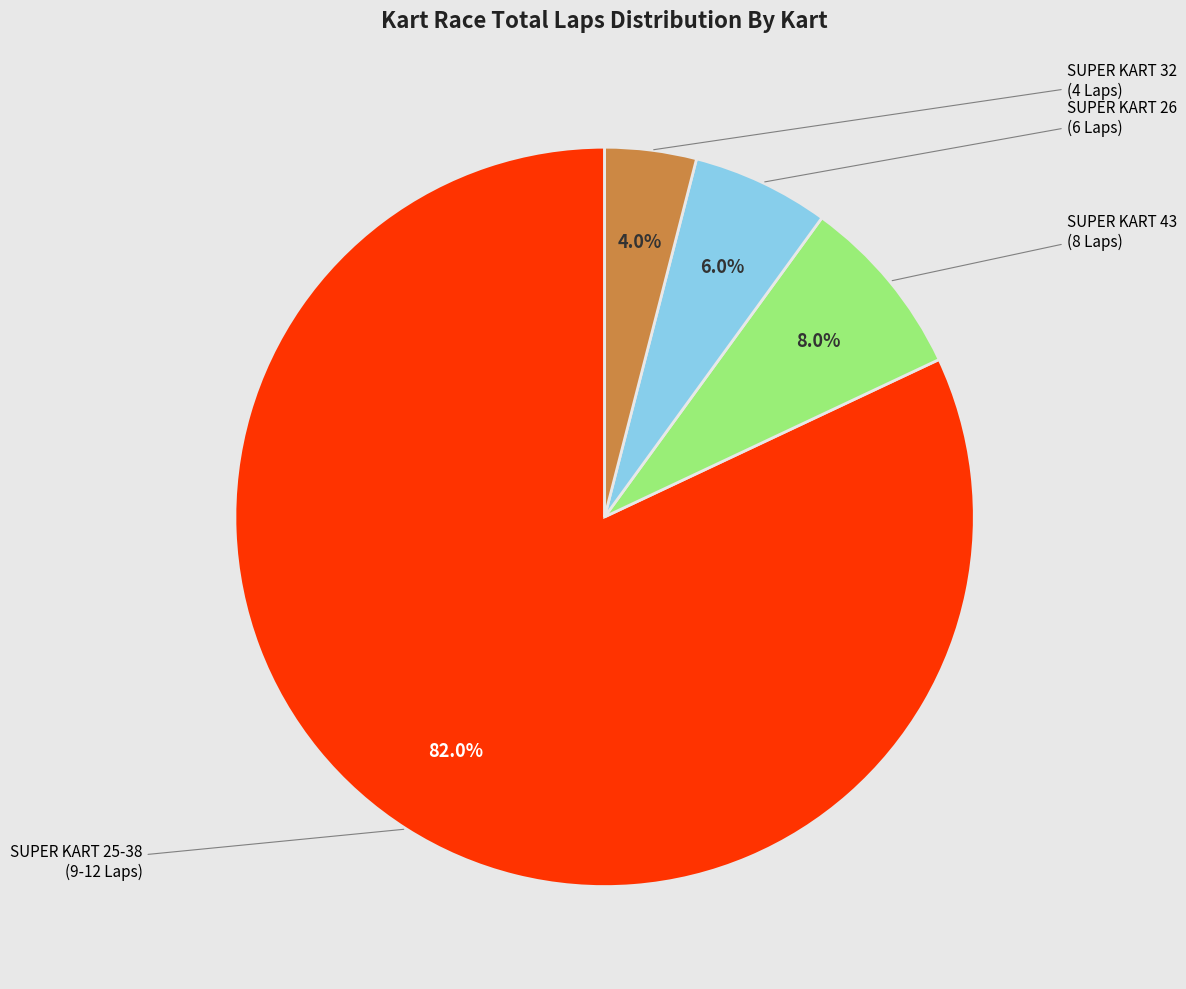

Does any single category account for the majority?

Yes